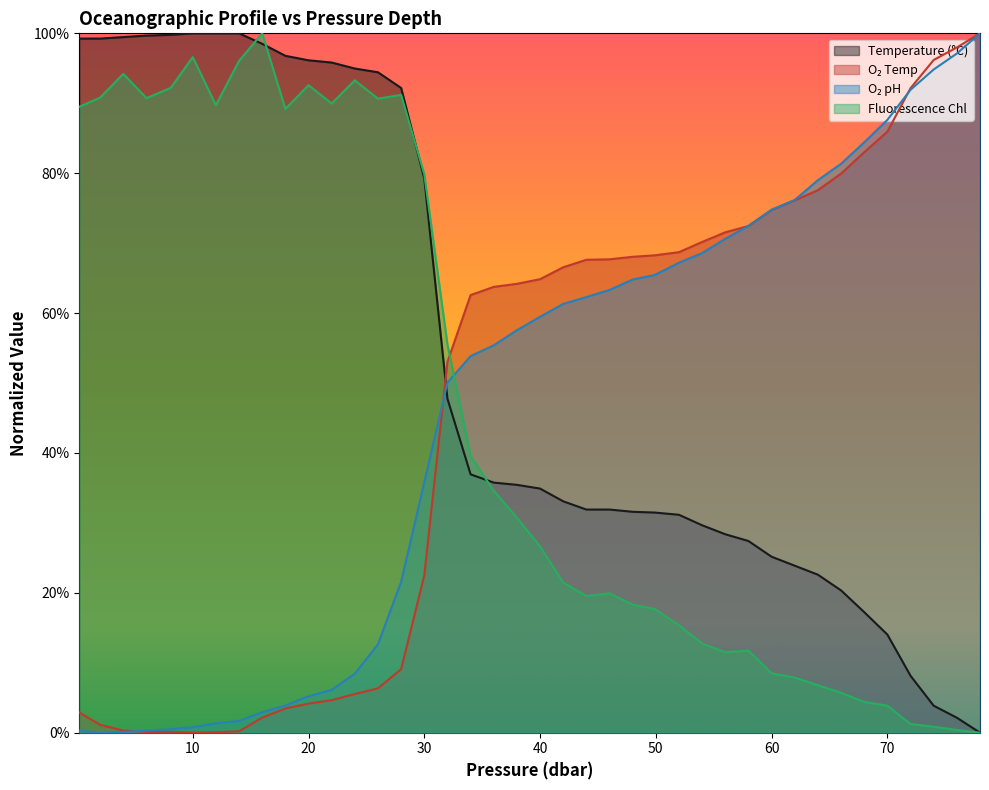

At which category does fchl reach its first local valley?

6.0